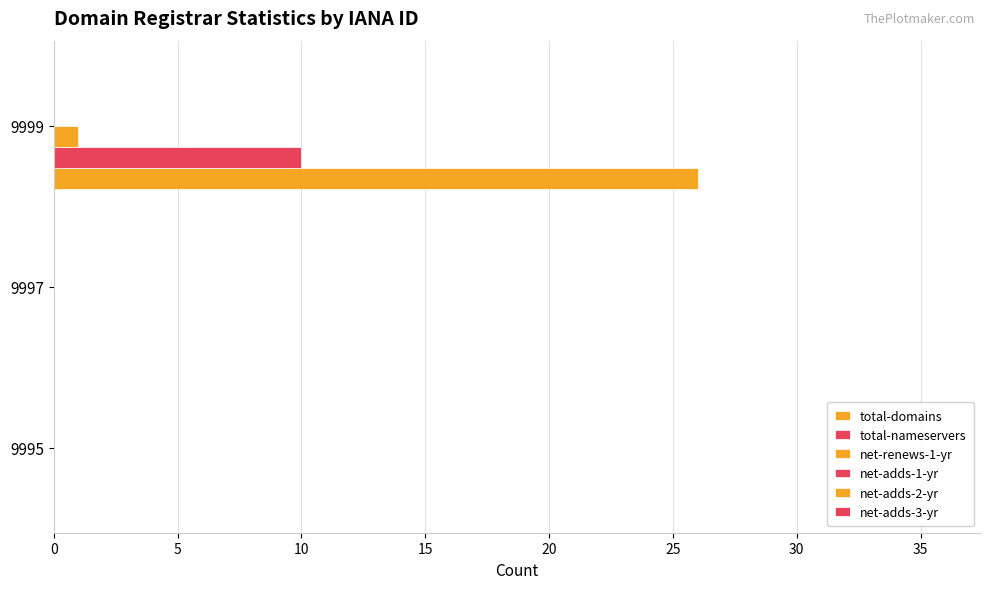

How many distinct data groups are displayed?

3